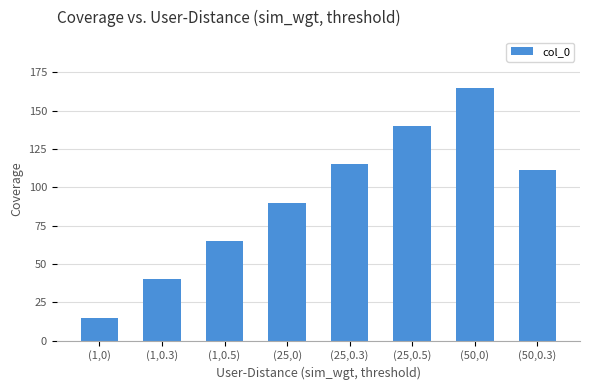

What is the smallest value displayed?

15